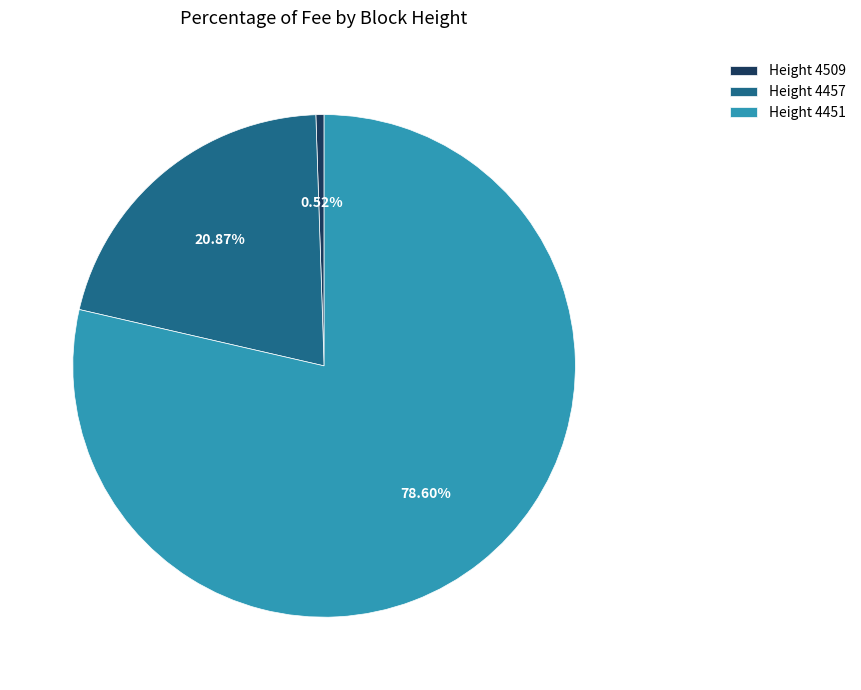

To the nearest percent, what is the average slice percentage?

33%